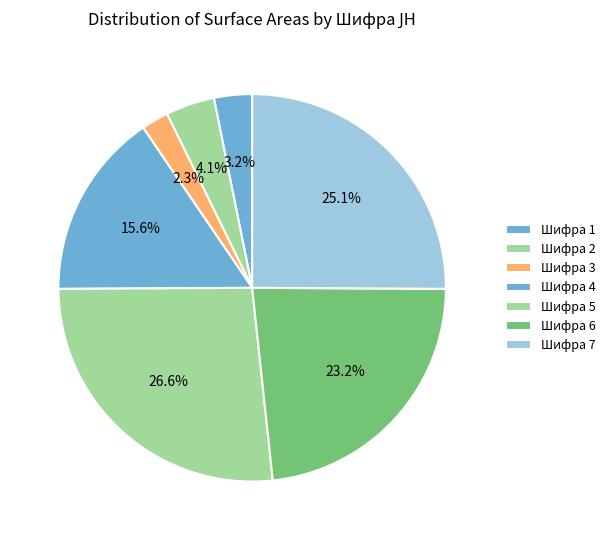

Approximately how many times larger is the value at Шифра 1 compared to Шифра 2?

0.8